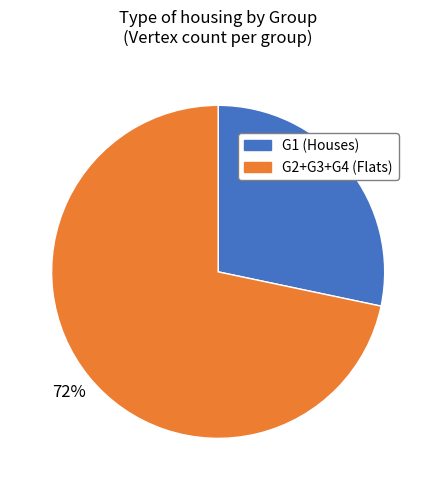

To the nearest percent, what is the average slice percentage?

50%